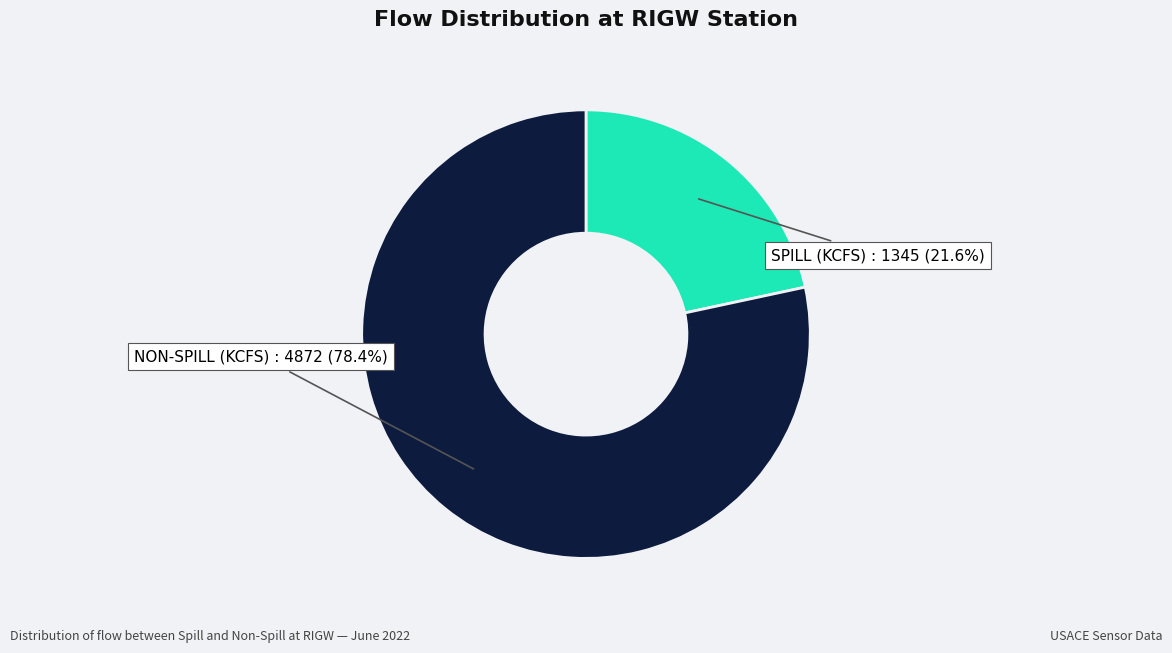

Is there a majority slice in this chart?

Yes